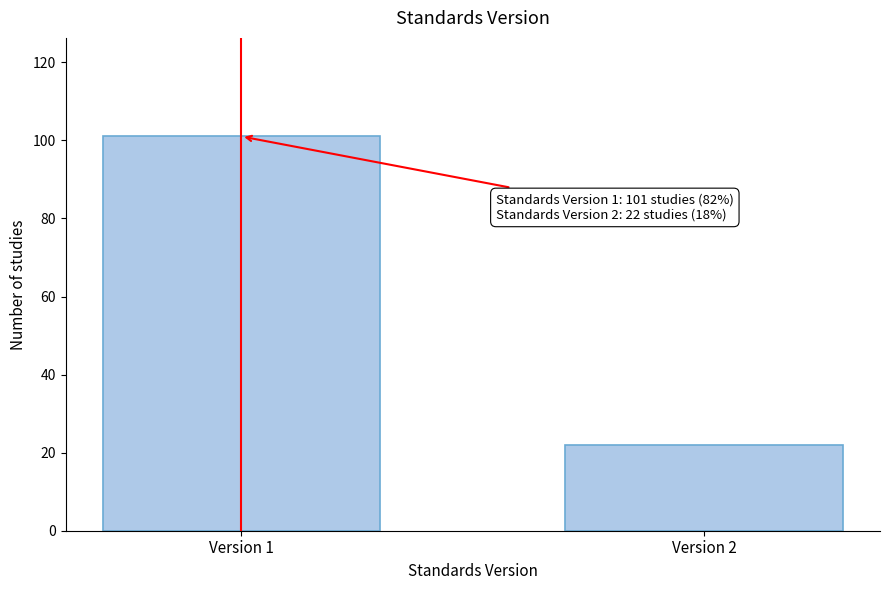

Reading left to right, what are all the values shown in this chart?

Version 1=101	Version 2=22